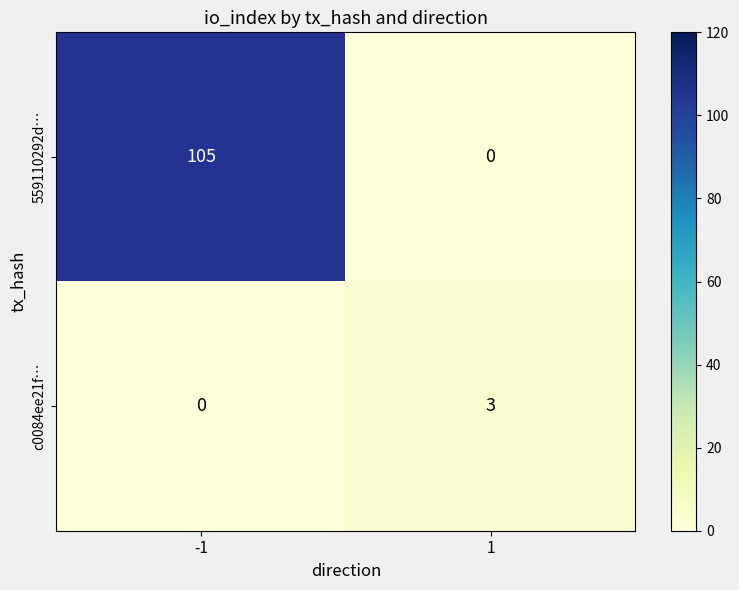

What is the total value across all series at -1?

105